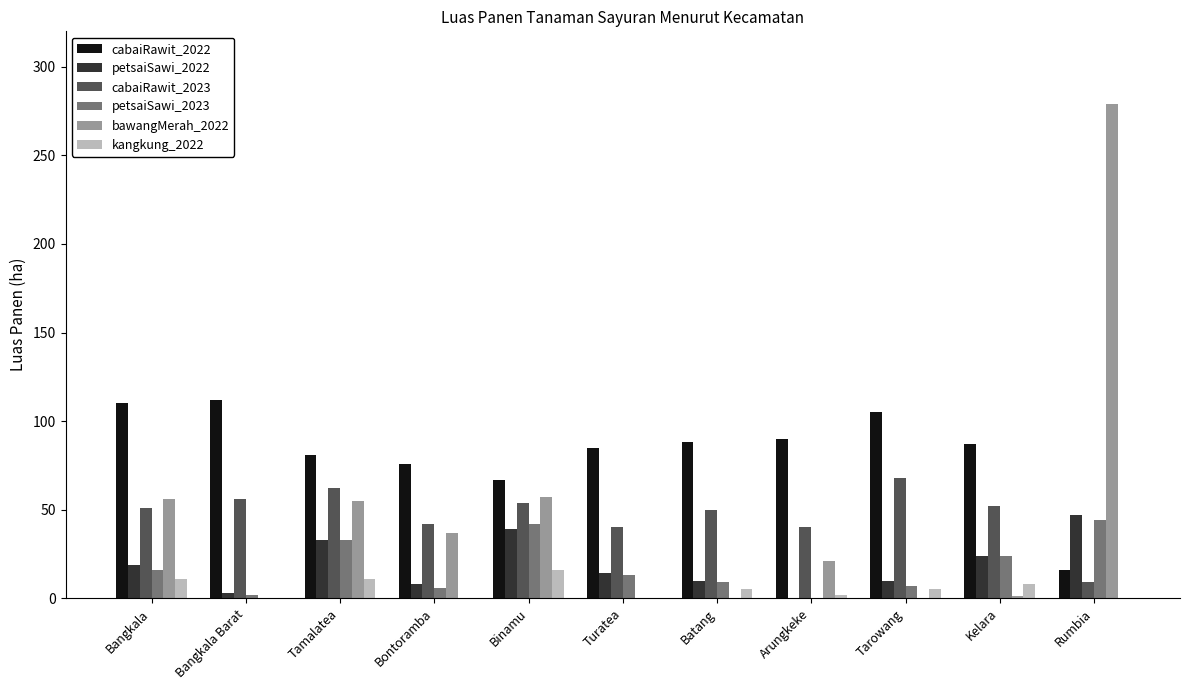

Is the value of petsaiSawi_2022 at Turatea greater than the value of petsaiSawi_2023 at Kelara?

No